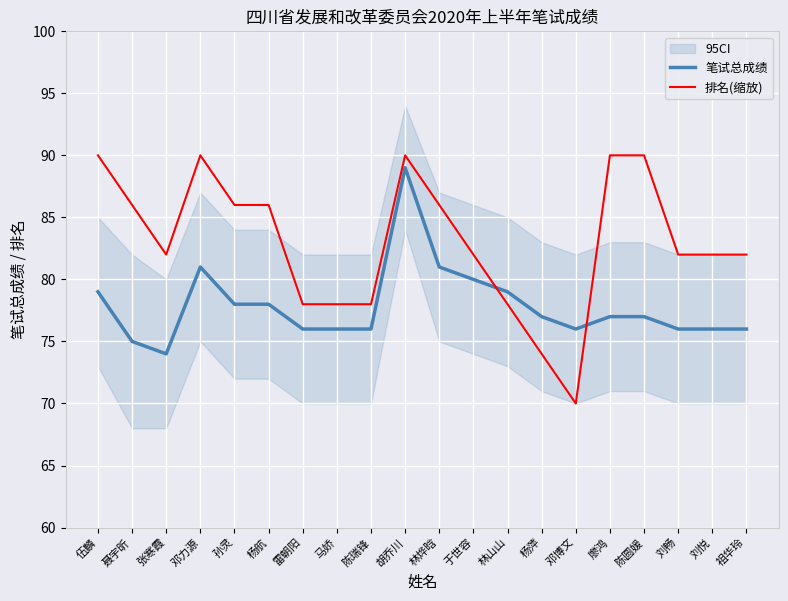

How many intersections are there between 排名(缩放) and 笔试总成绩?

2